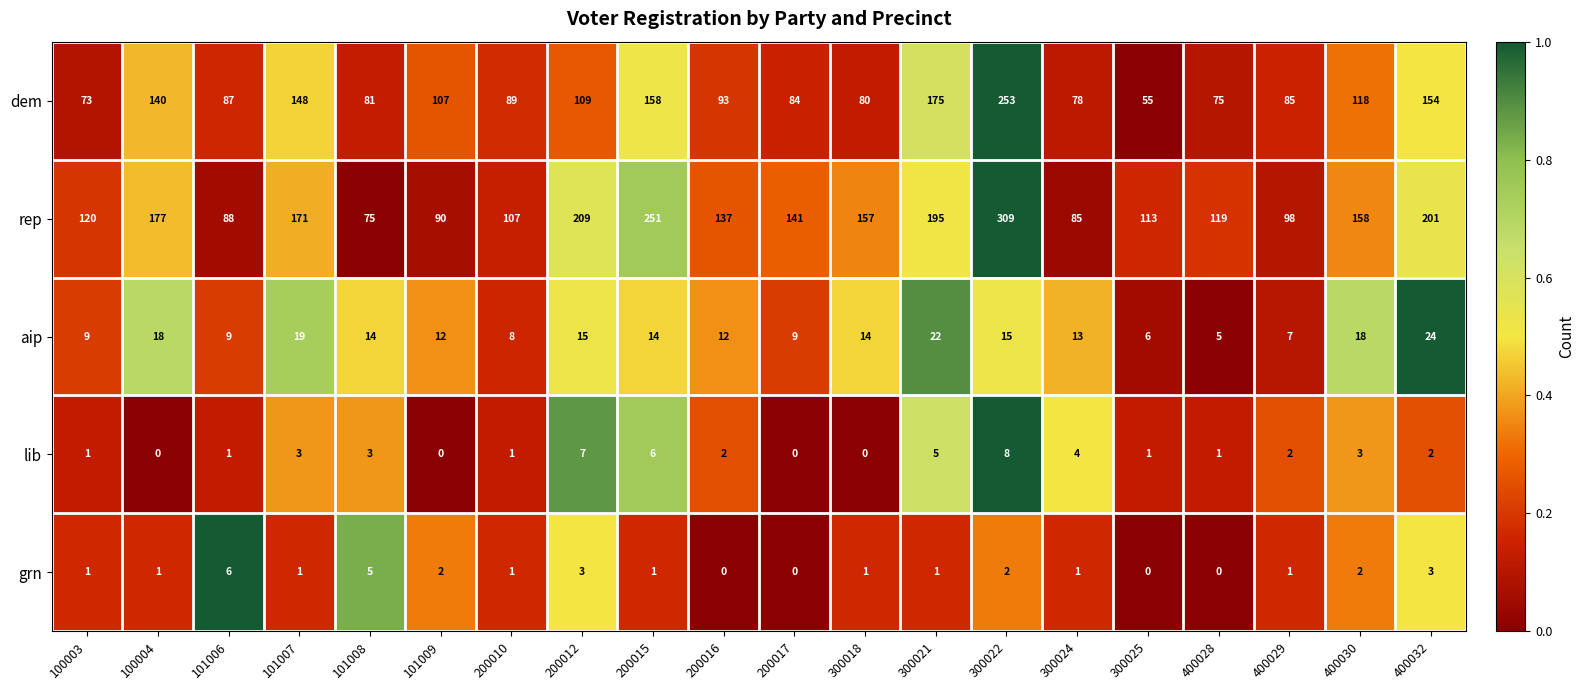

Which series has the widest spread of values?

rep